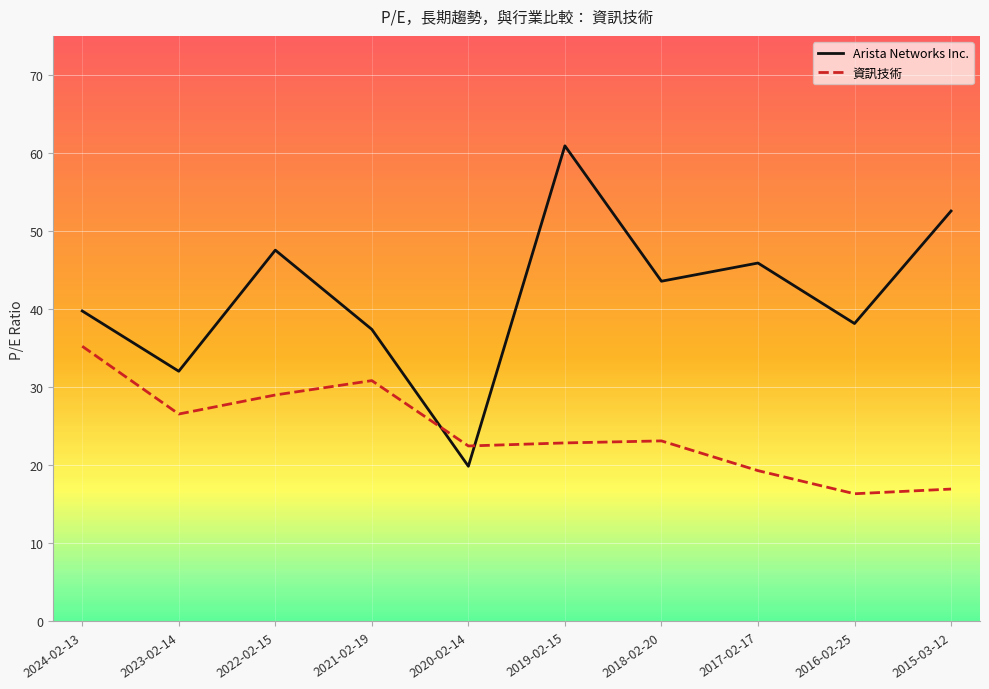

List the series in order of their overall mean, lowest first.

資訊技術, Arista Networks Inc.